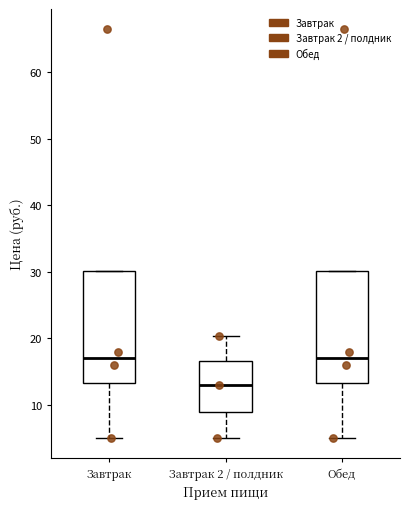

Reading left to right, read every box against the y-axis: the position of its median line, the range the box covers, and the ends of its whiskers. The values are not printed on the chart, so give them approximately, as read against the axis.

Завтрак: median 17, box 13 to 30, whiskers 5 to 30
Завтрак 2 / полдник: median 13, box 9 to 17, whiskers 5 to 20
Обед: median 17, box 13 to 30, whiskers 5 to 30